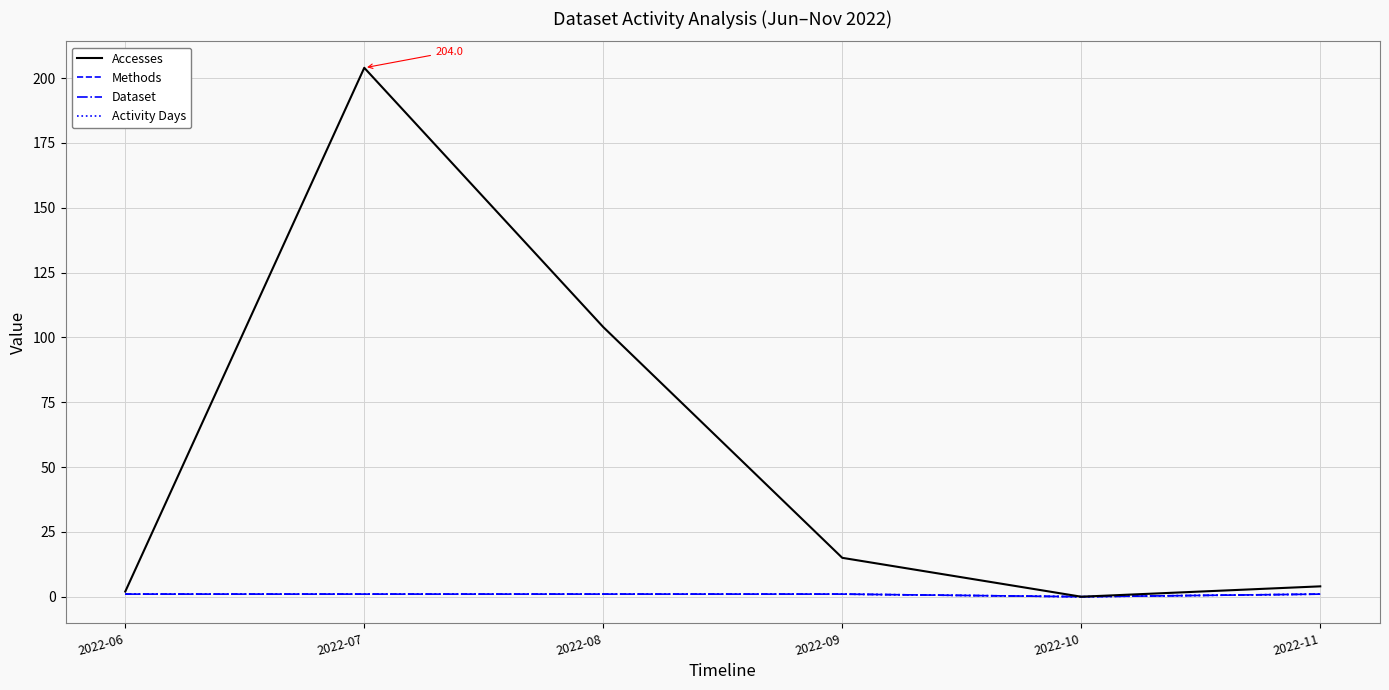

What is the greatest value displayed?

204